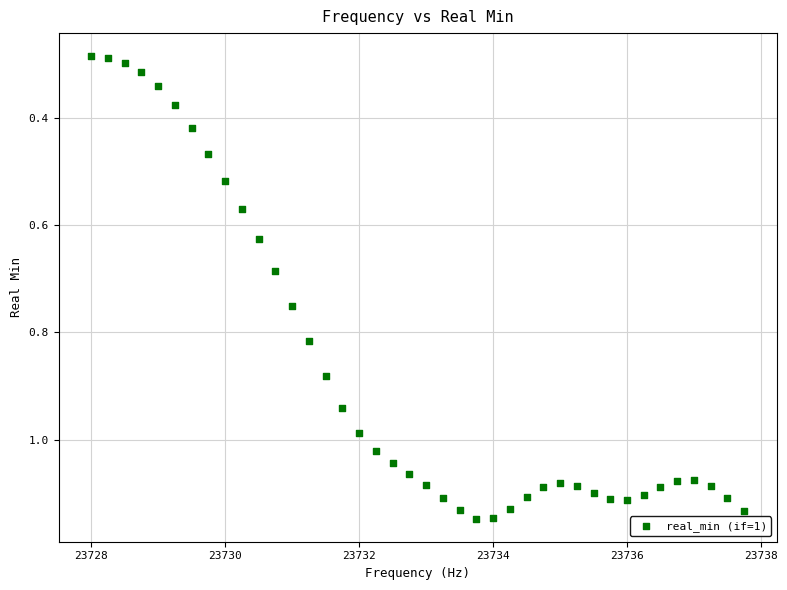

What is the range of X values (max minus min)?

9.8